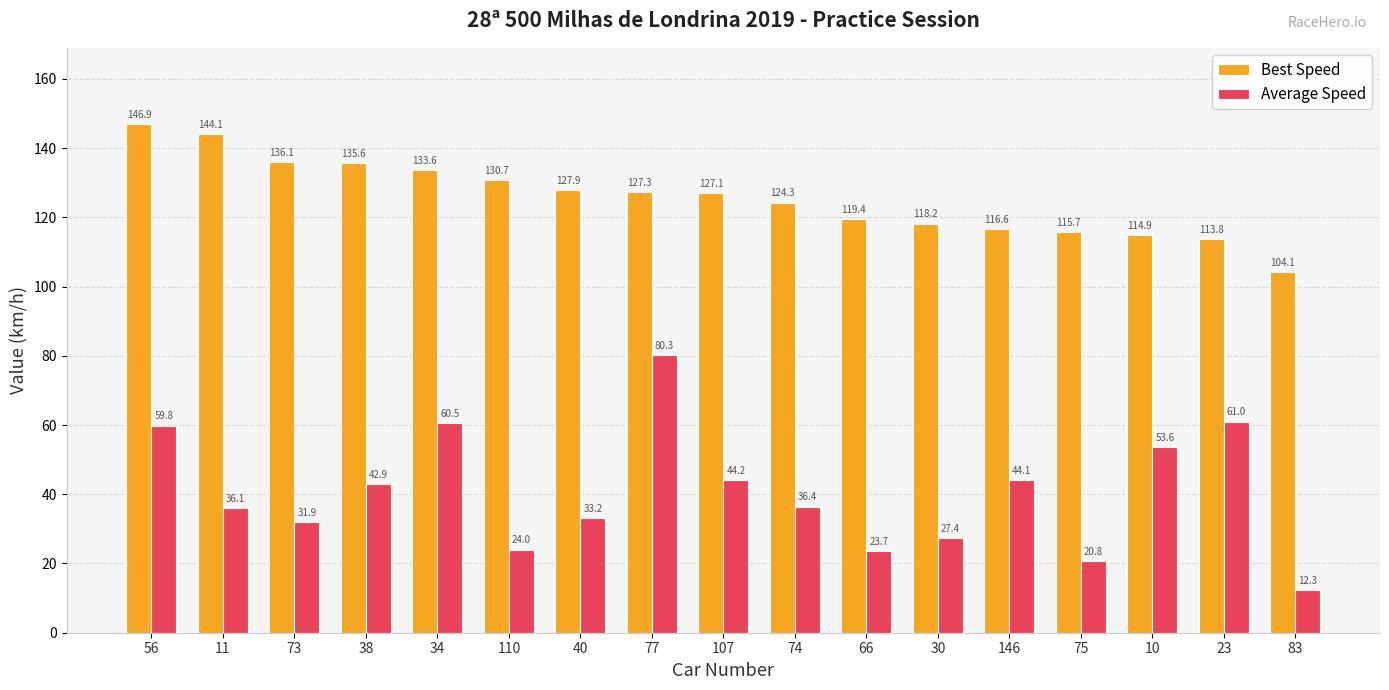

Is it true that Average Speed equals 43.3 at 73?

False